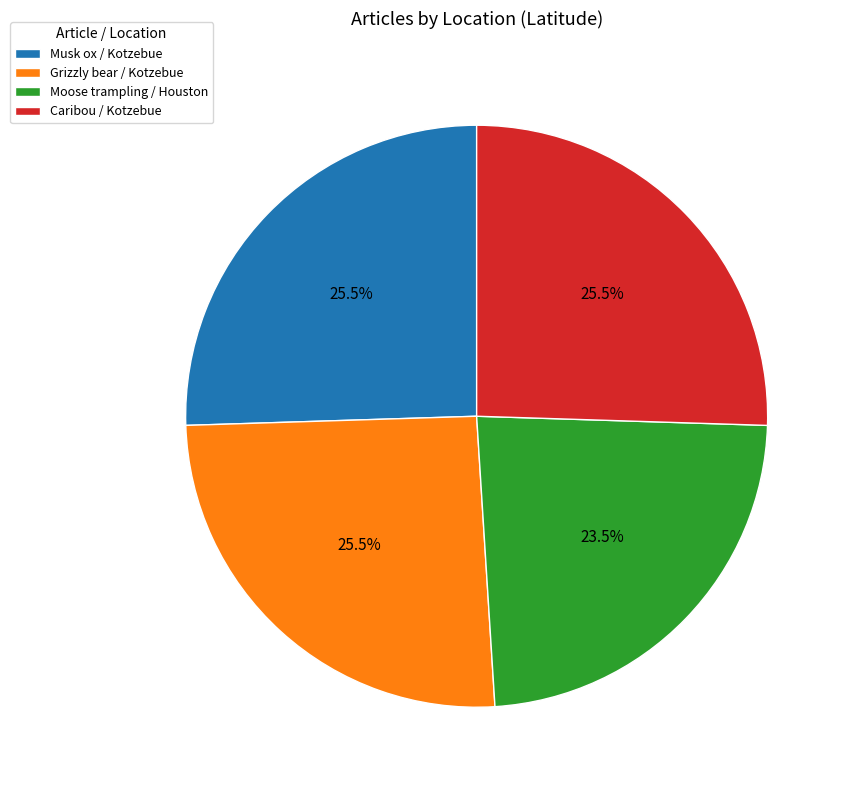

Count the number of slices in the pie.

4